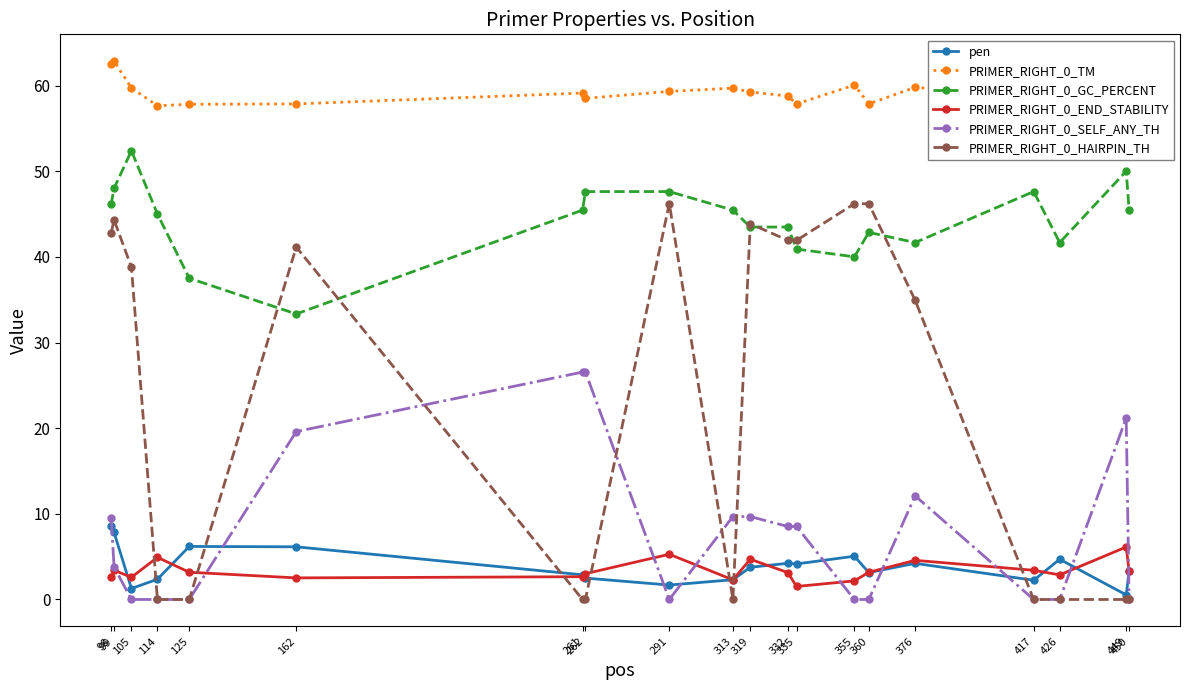

What is the average value of the PRIMER_RIGHT_0_TM series?

59.2